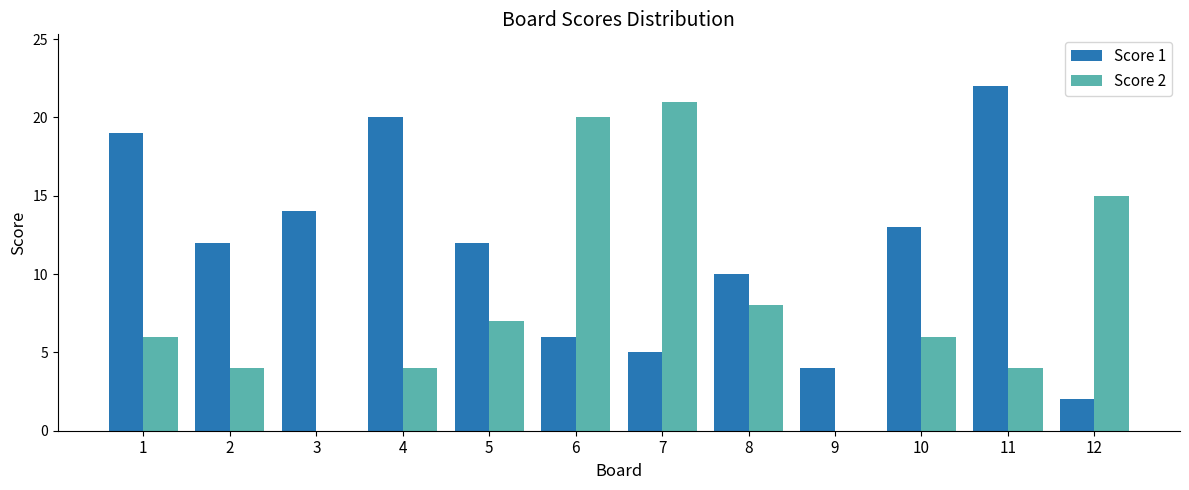

How many groups of bars are there?

12